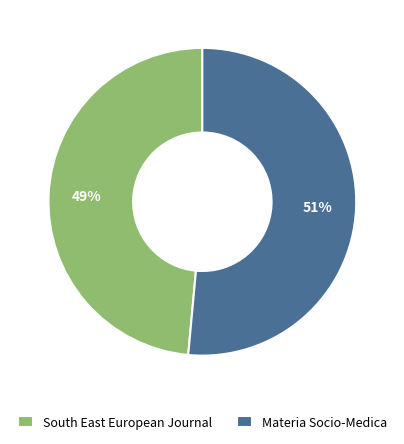

To the nearest percent, what is the combined percentage of South East European Journal and Materia Socio-Medica?

100%